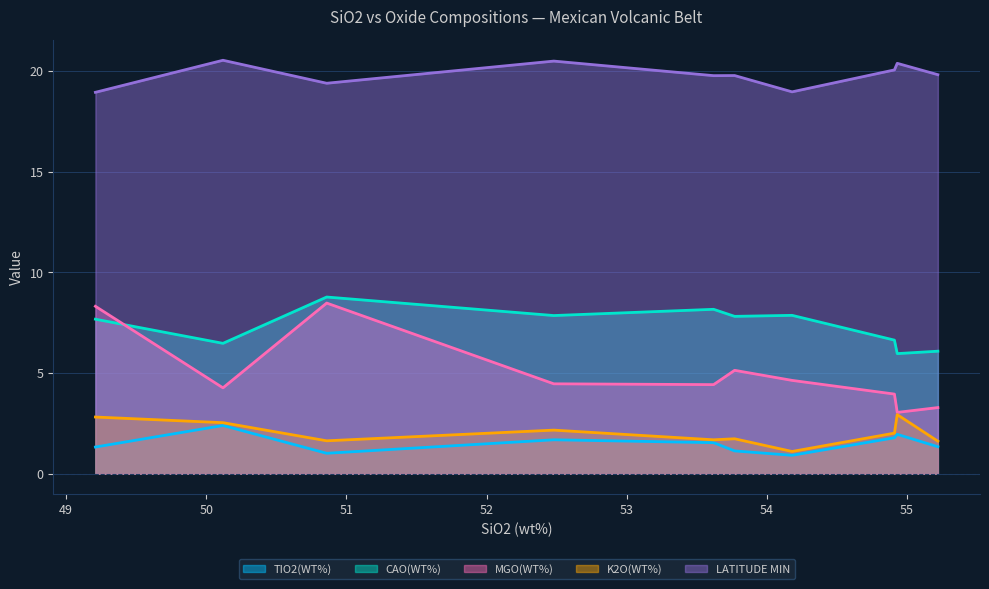

What is the difference between the CAO(WT%) values at s_H-555A and s_H-520?

0.9